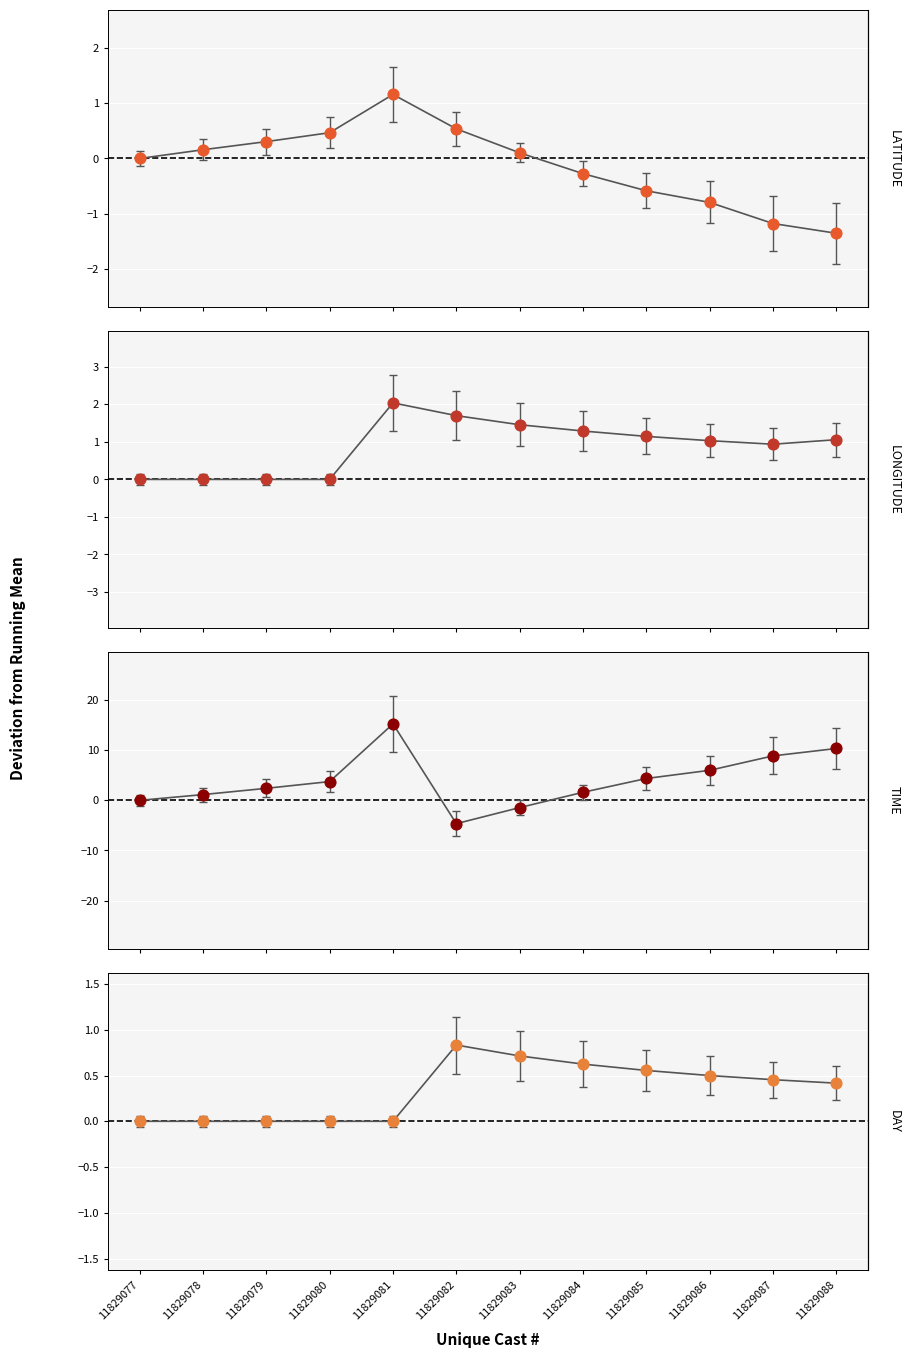

What are all the series names shown in the legend?

LATITUDE, LONGITUDE, TIME, DAY